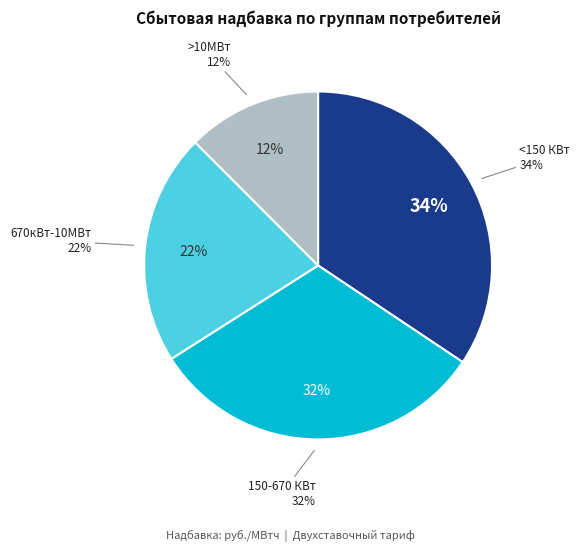

Does 670кВт-10МВт account for over 50% of the chart?

No